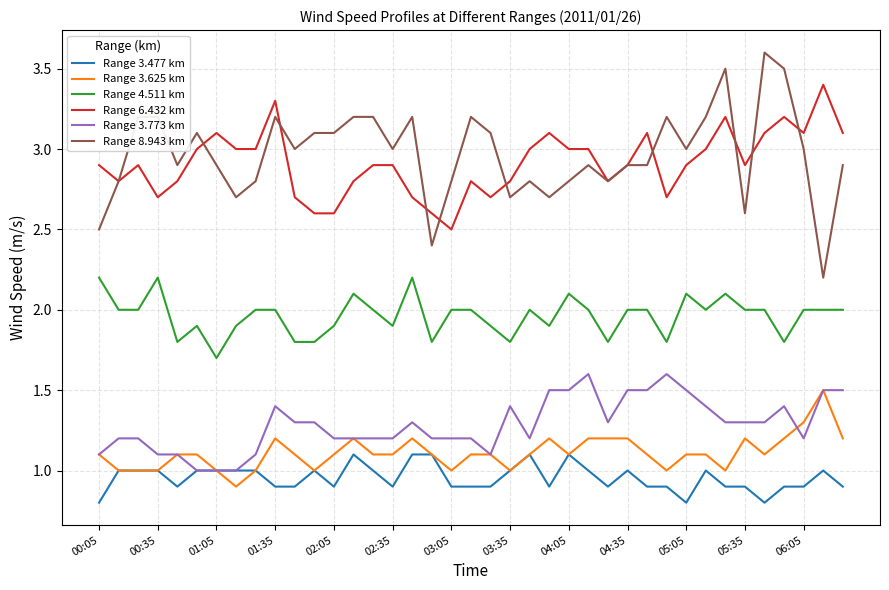

Does the chart have visible grid lines?

Yes